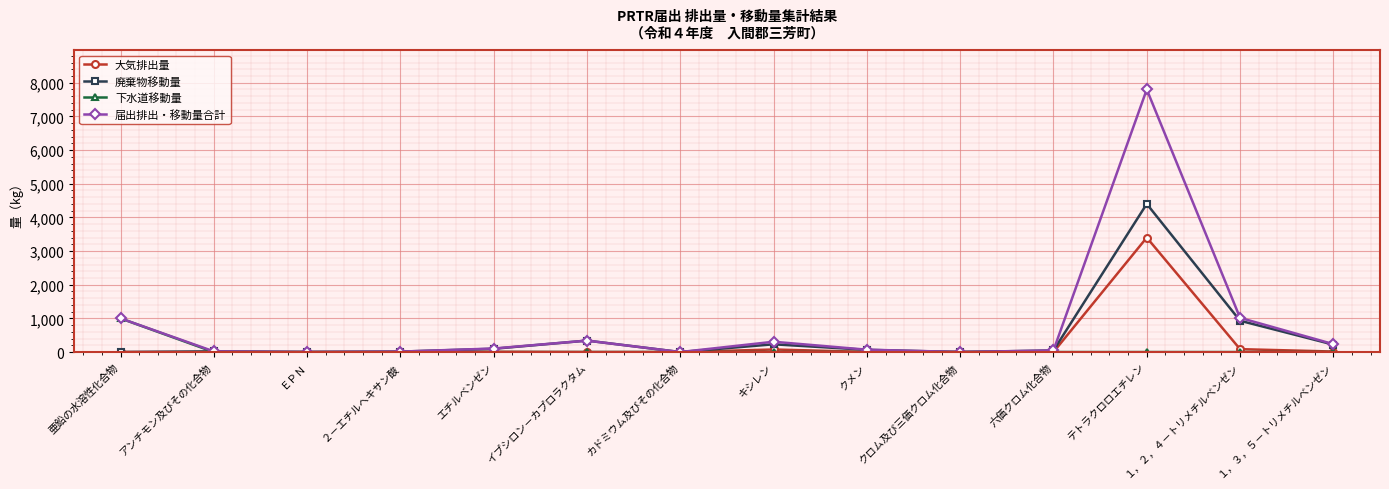

Between クロム及び三価クロム化合物 and テトラクロロエチレン, which series saw the biggest shift?

届出排出・移動量合計